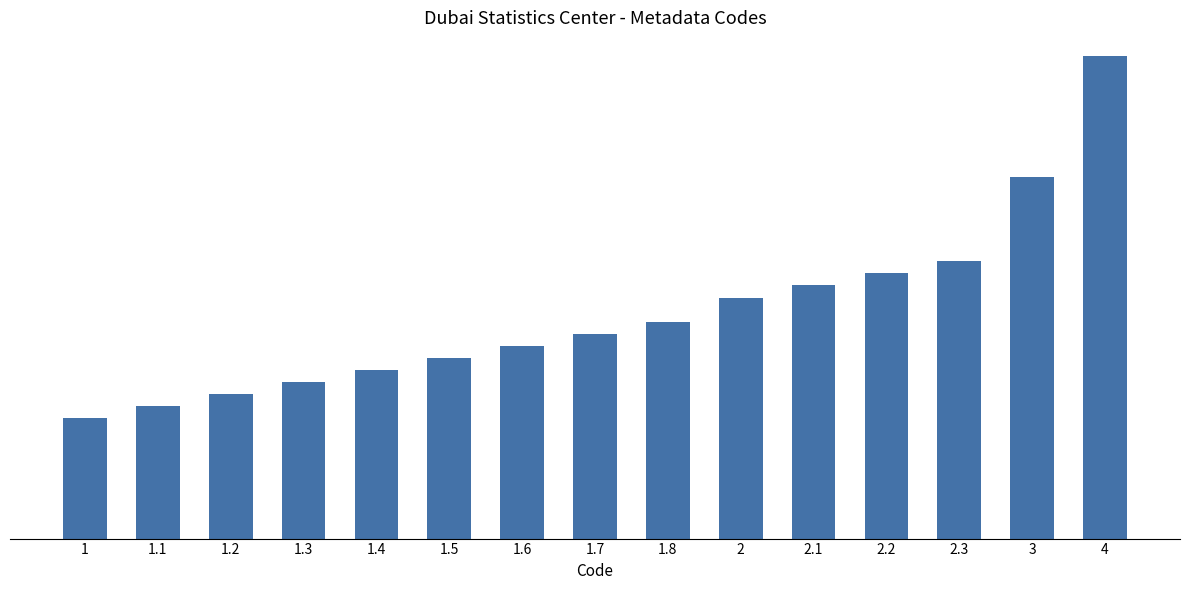

What is the label of the 8th bar from the left?

1.7